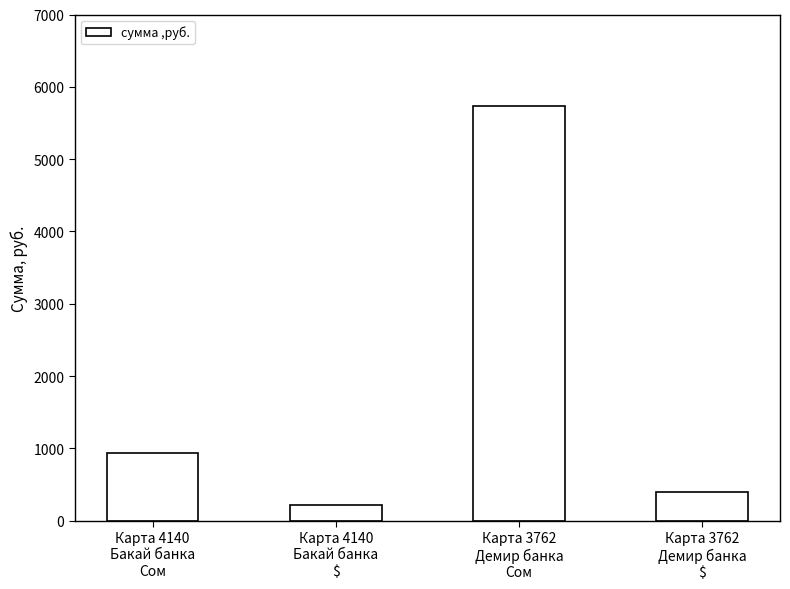

What is the maximum value shown in the chart?

5730.1